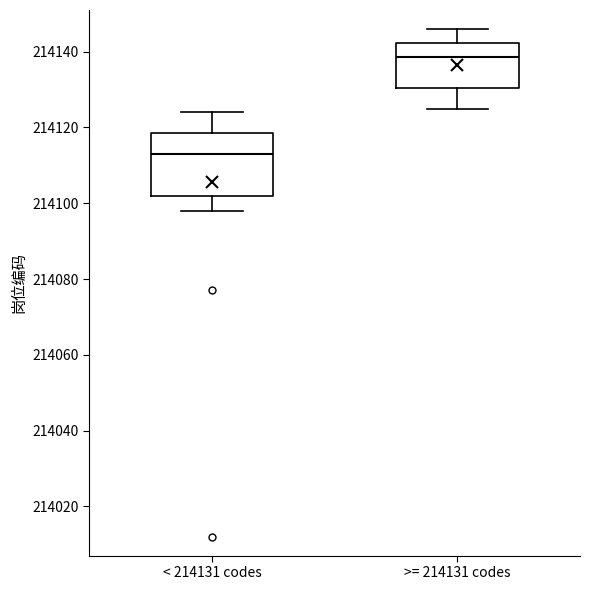

Which box has the highest median line?

>= 214131 codes